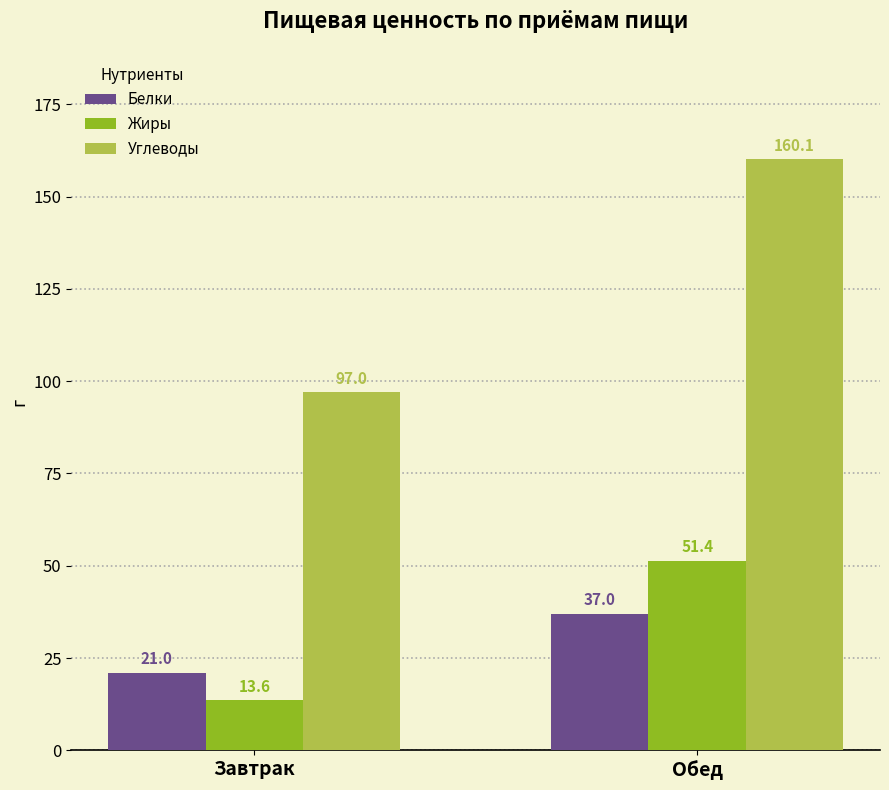

What is the label of the 1st bar from the left?

Завтрак